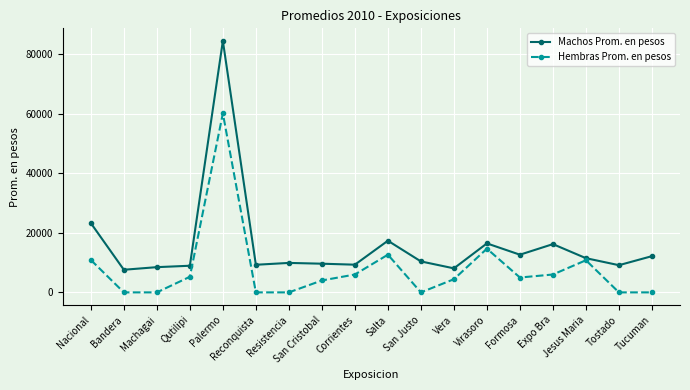

List the series in order of their overall mean, highest first.

Machos Prom. en pesos, Hembras Prom. en pesos